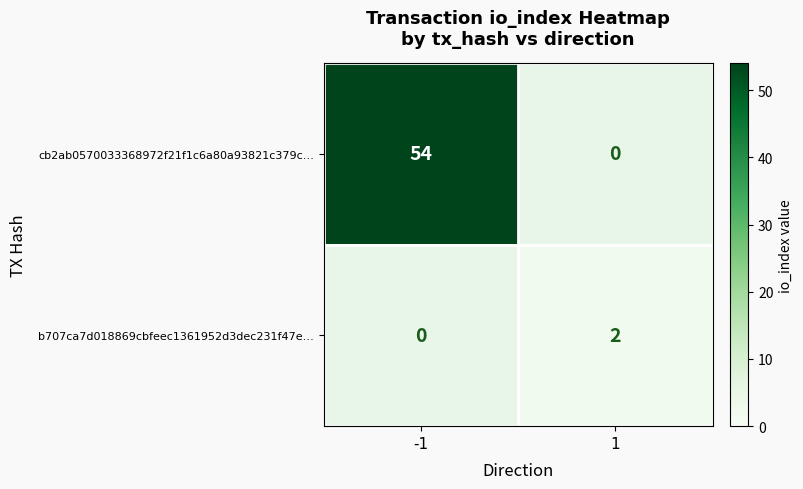

How many series are shown in this chart?

2